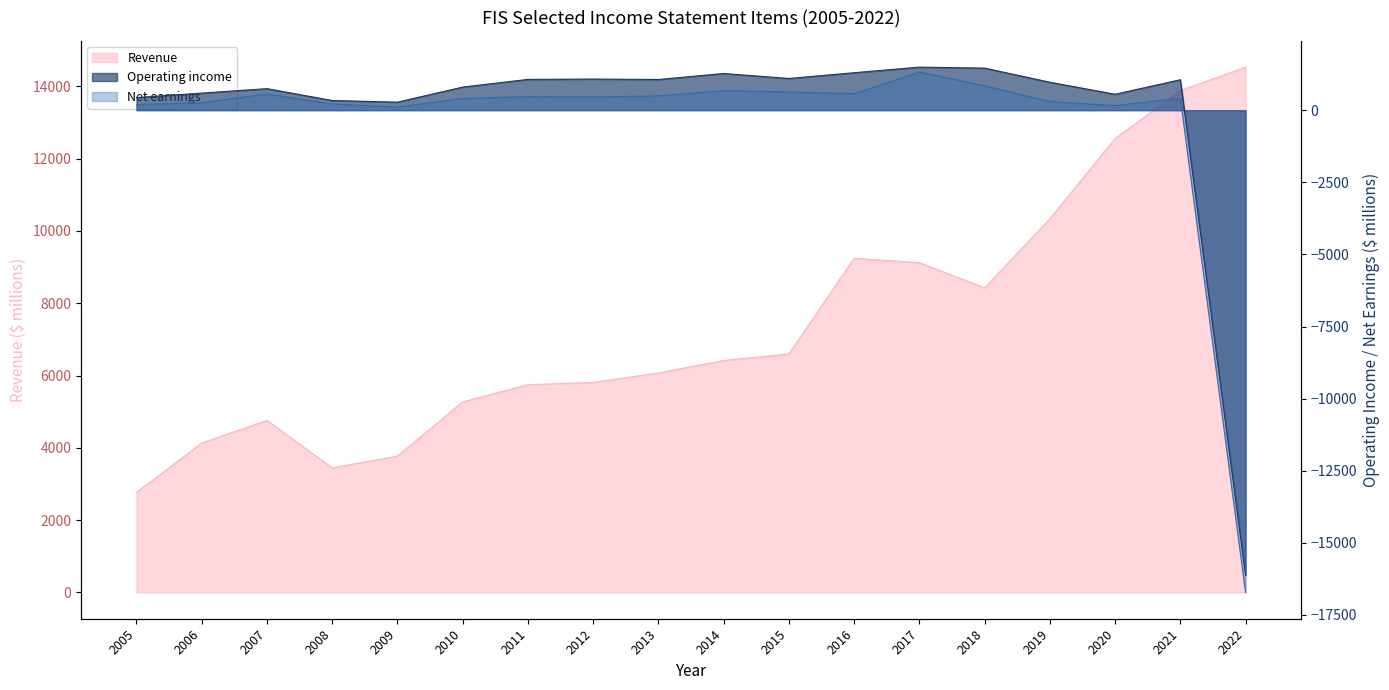

What are all the series names shown in the legend?

Revenue, Operating income, Net earnings